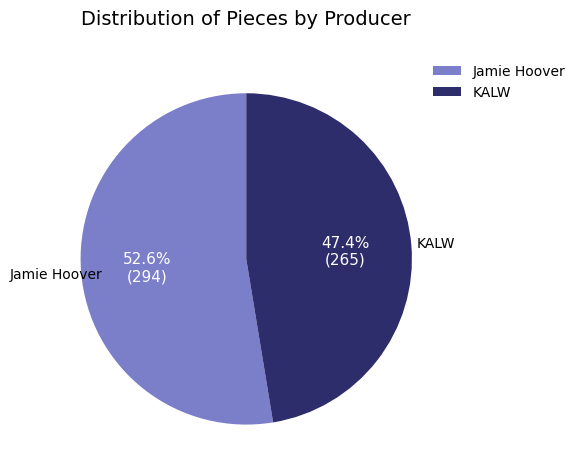

Which slice is the smallest?

KALW